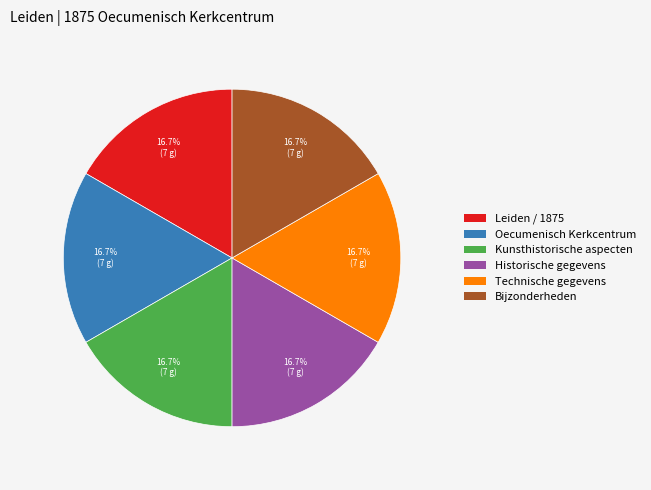

To the nearest percent, what is the average slice percentage?

17%